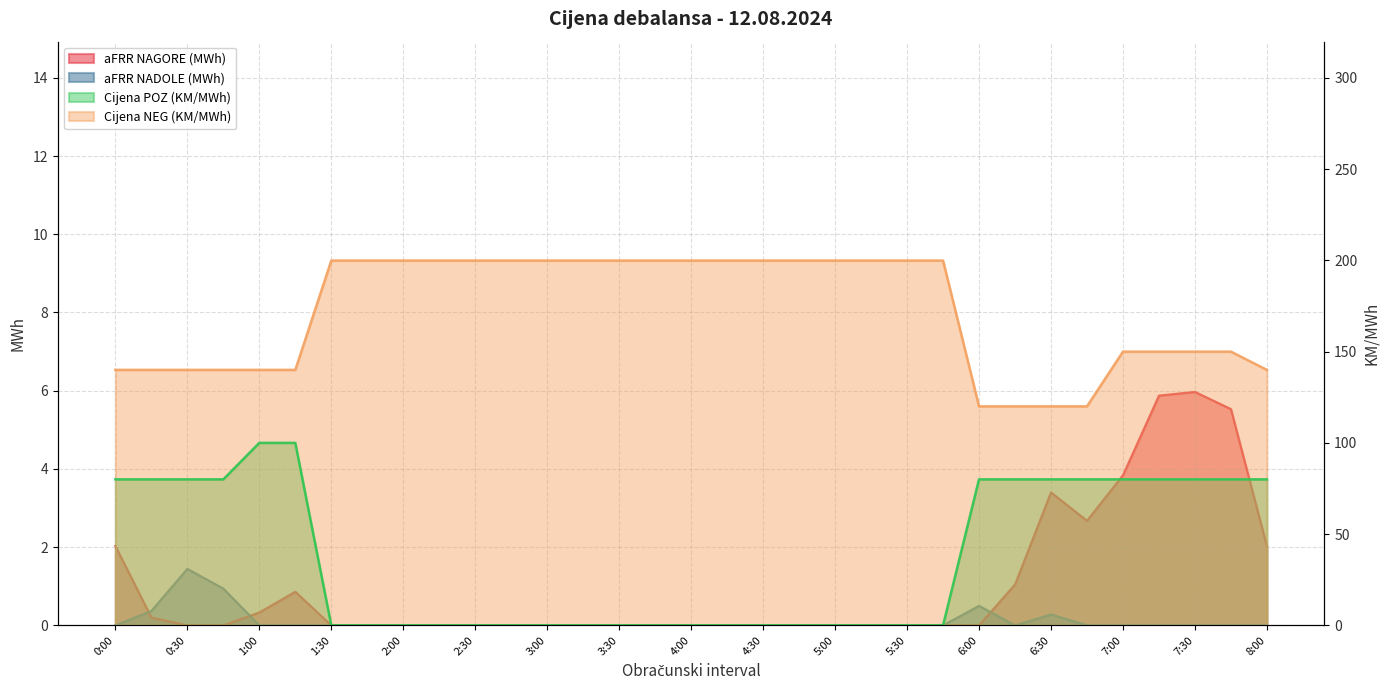

The aFRR NADOLE (MWh) series shows 0.0 at 1:30. True or false?

True